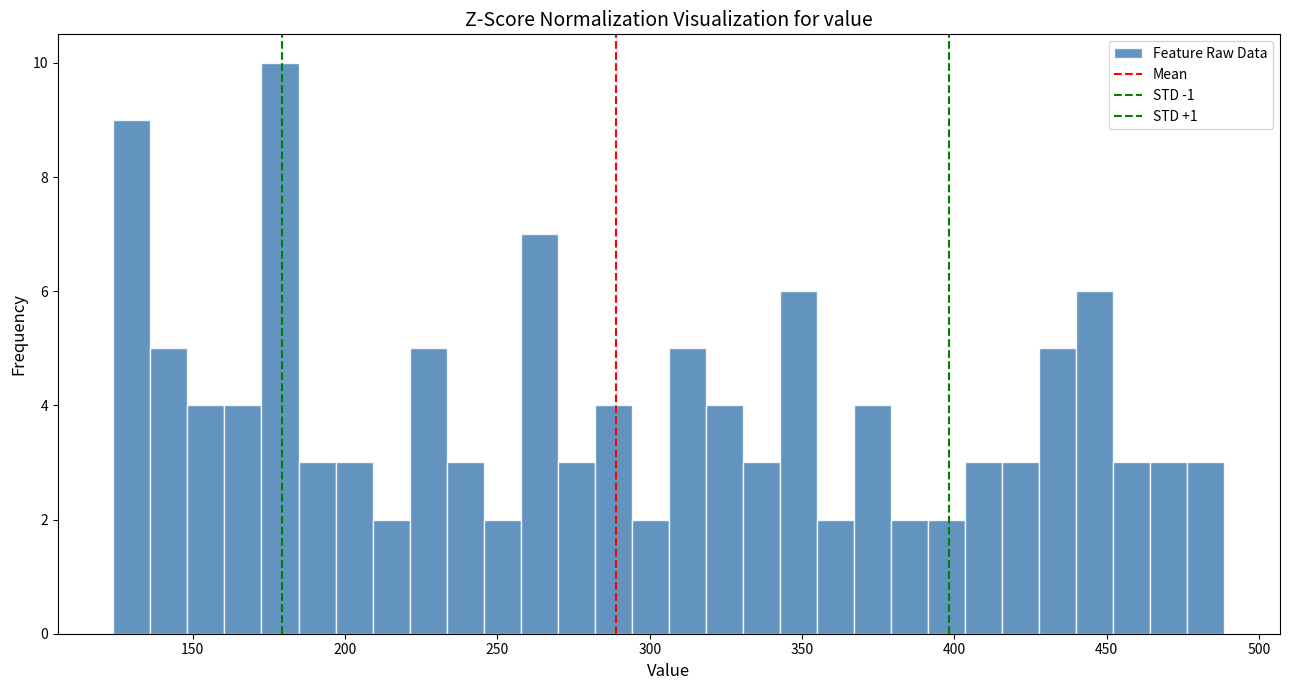

Read against the x-axis, roughly where is the centre of the tallest bar?

180